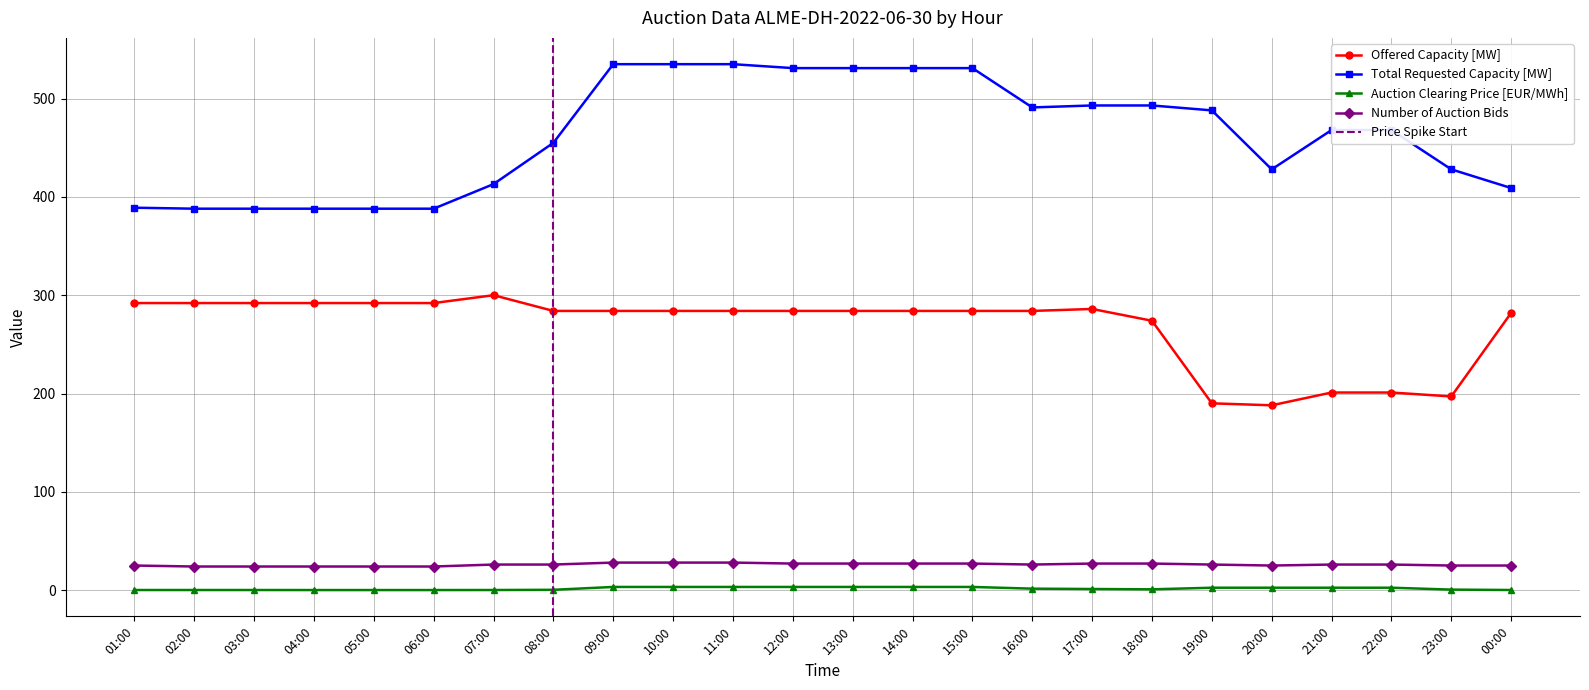

What is the sum of the Total Requested Capacity [MW] values at 07:00 and 18:00?

906.0